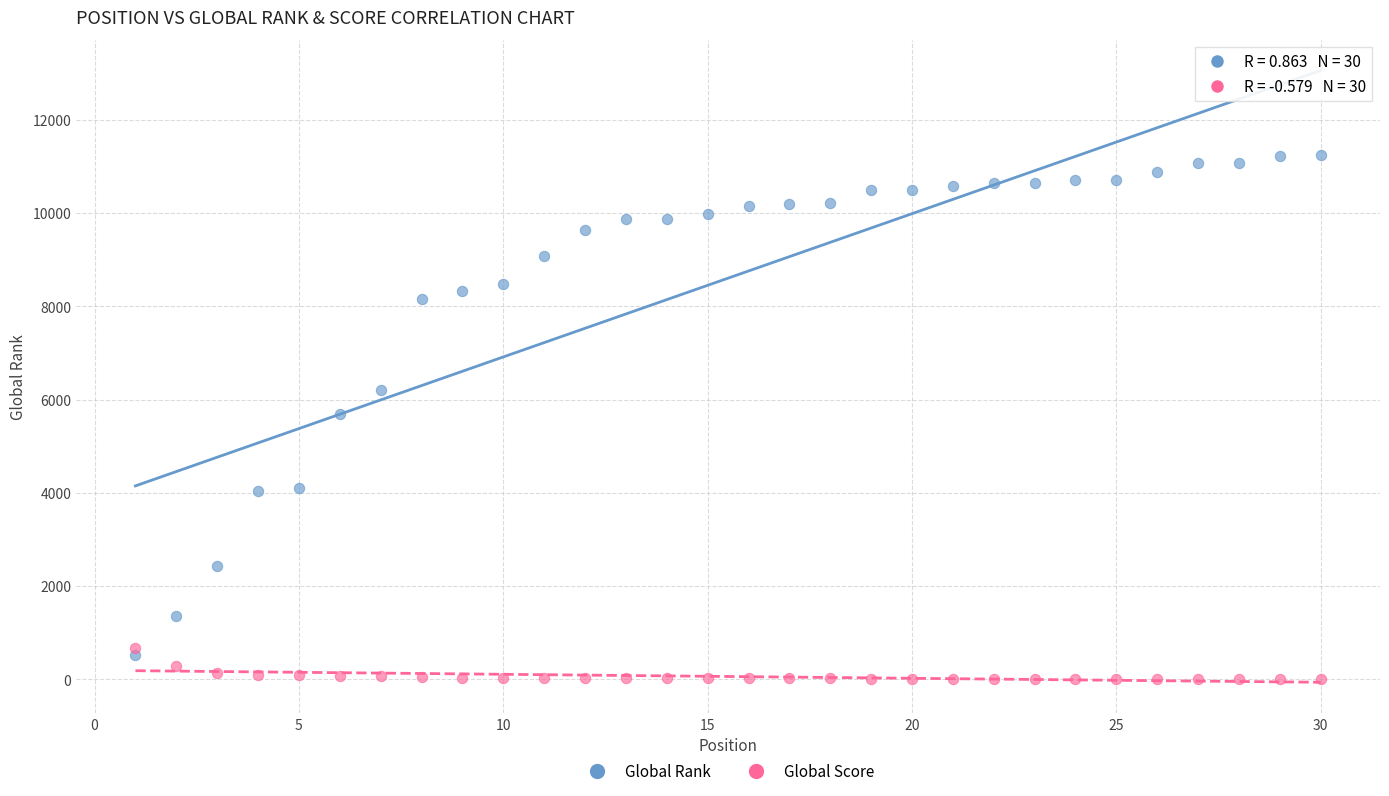

Which series has the largest Y range (max minus min)?

Global Rank